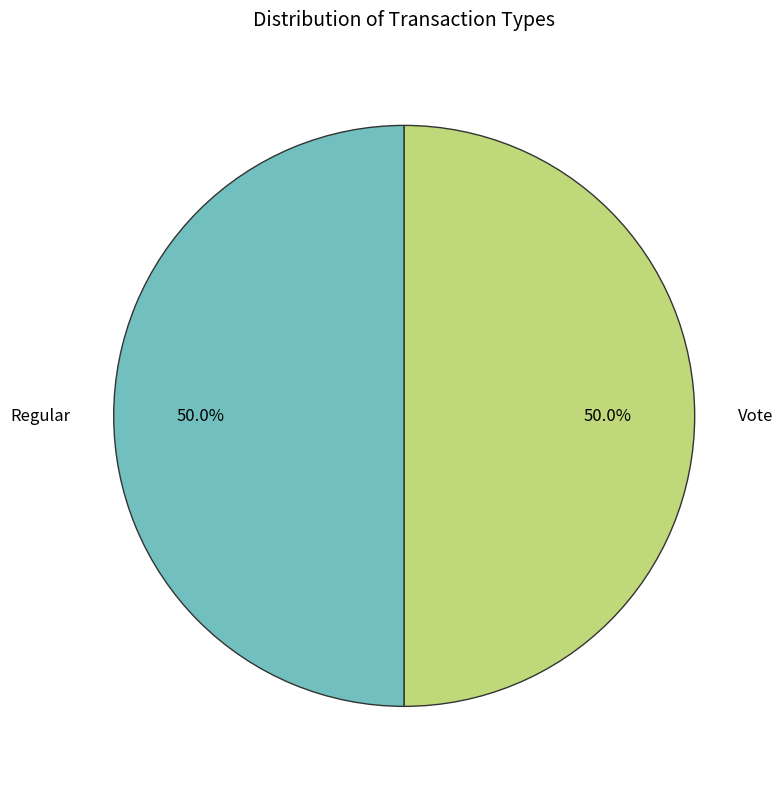

How many segments does this pie chart have?

2